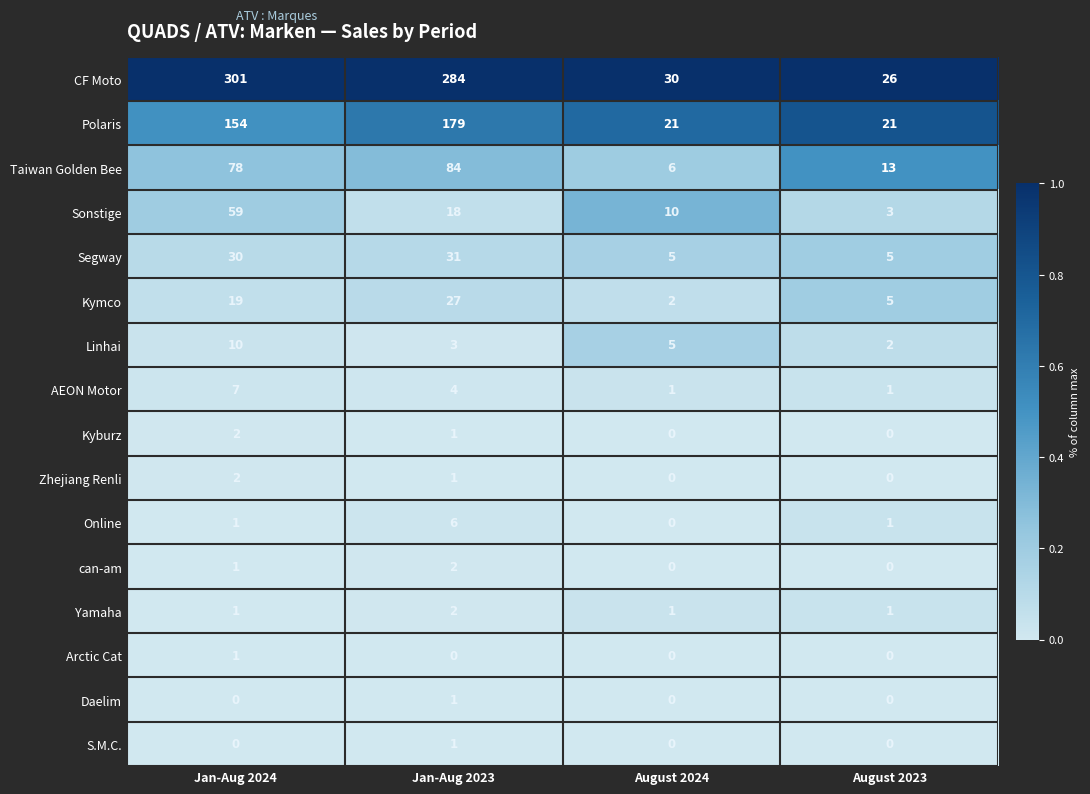

What is the sum of all Kymco values?

53